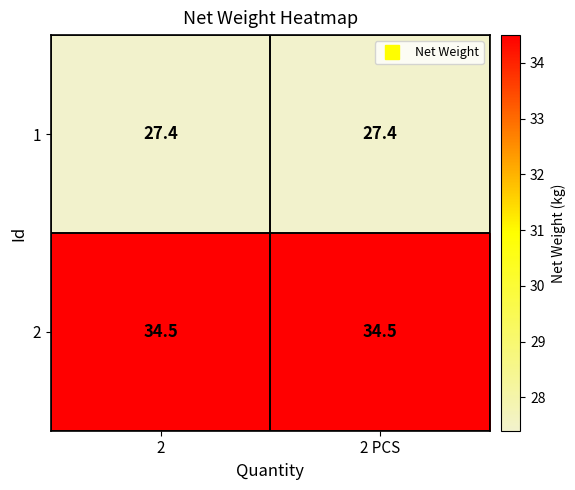

Rank the series by their average value, from highest to lowest.

2, 1